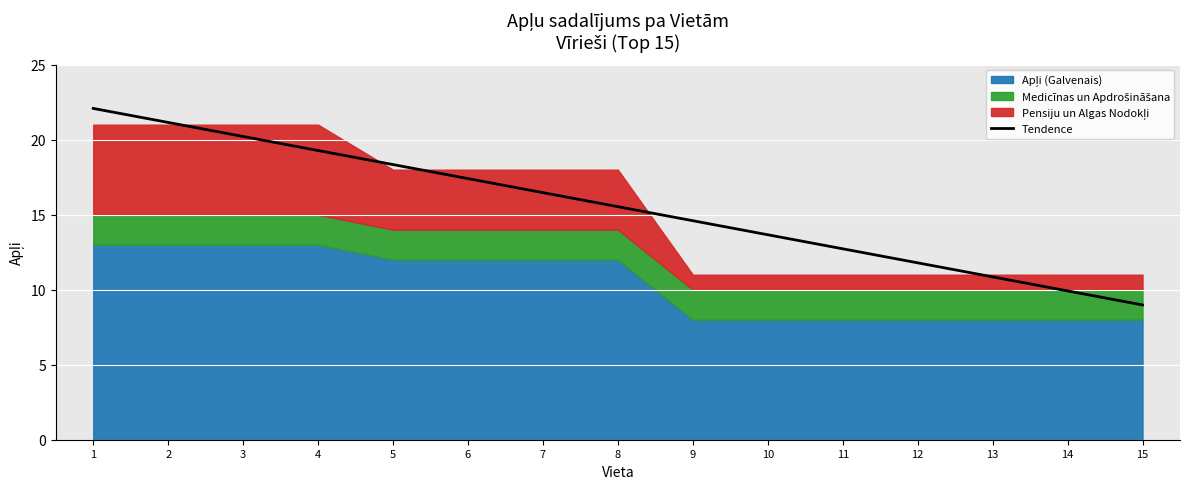

True or false: the data has more than 0 interior local peaks.

False